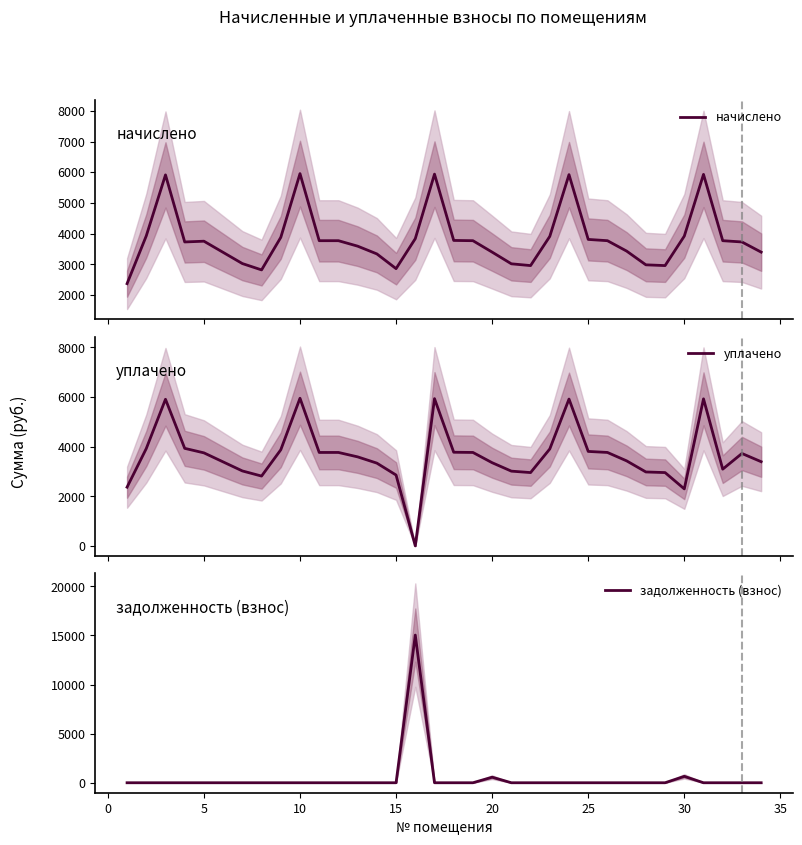

How many distinct data groups are displayed?

3